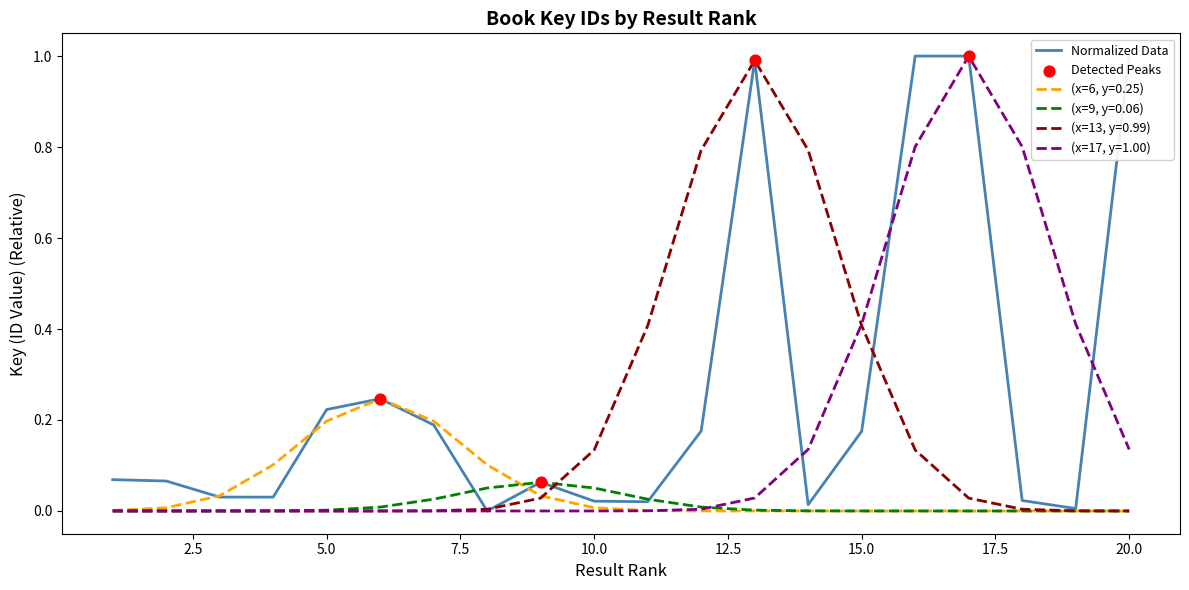

What is the maximum value for (x=13, y=0.99)?

1.0